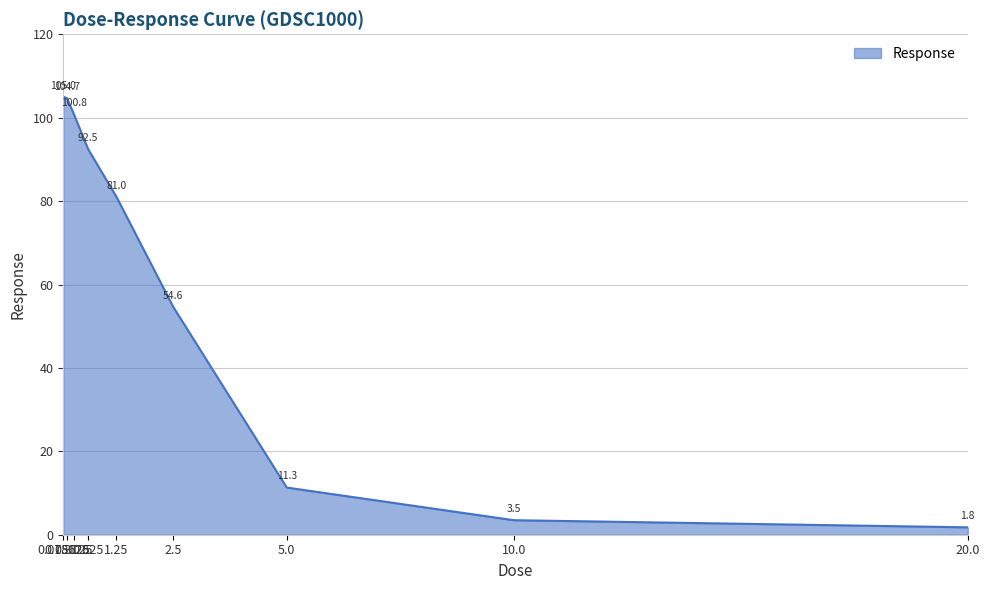

Rank the categories by value from highest to lowest.

0.078125, 0.15625, 0.3125, 0.625, 1.25, 2.5, 5.0, 10.0, 20.0